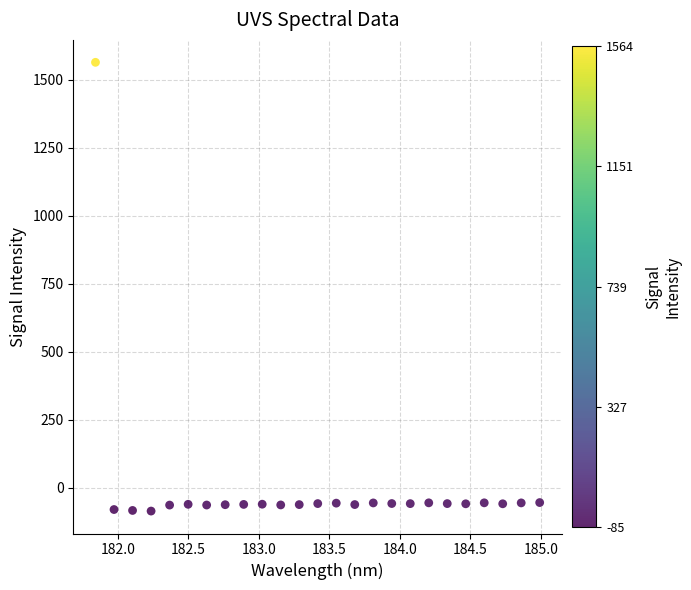

What is the range of X values (max minus min)?

3.1